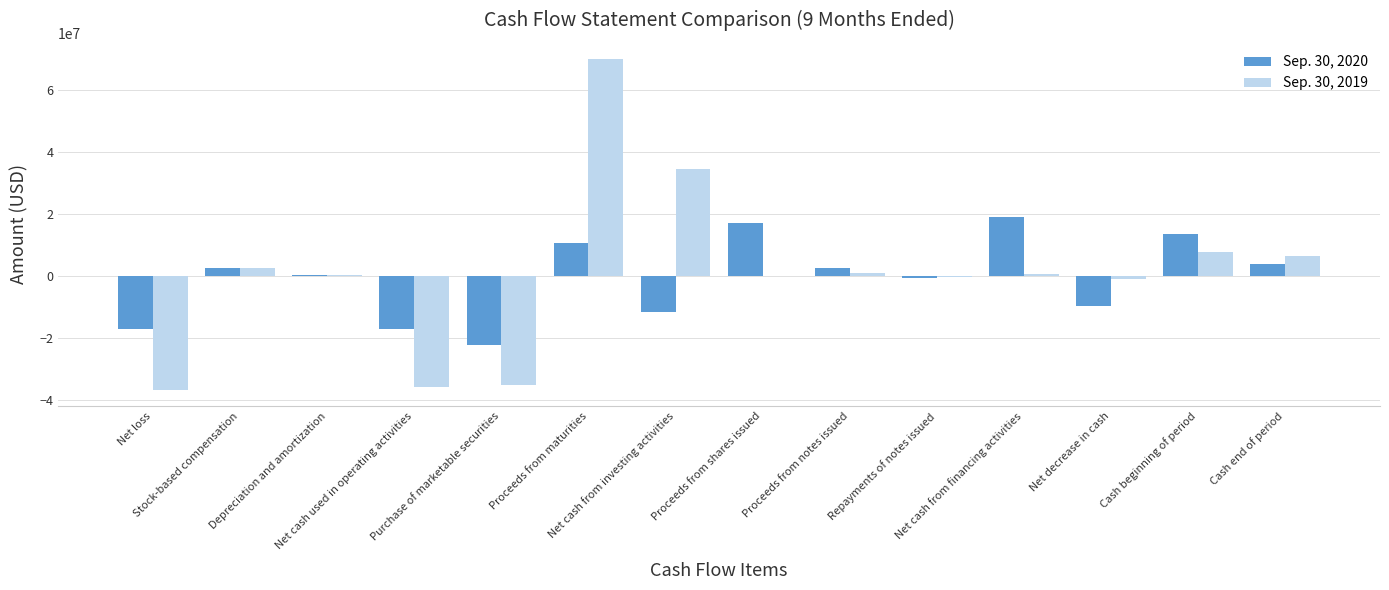

What is the sum of all Sep. 30, 2020 values?

-8904085